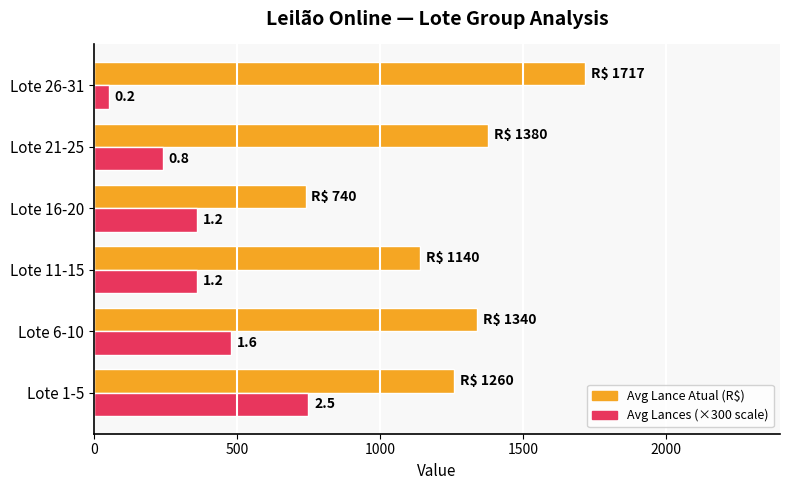

Reading right to left, what are all the values shown in this chart?

Avg Lance Atual (R$): 1717.0	1380.0	740.0	1140.0	1340.0	1260.0
Avg Lances (×300): 51.0	240.0	360.0	360.0	480.0	750.0